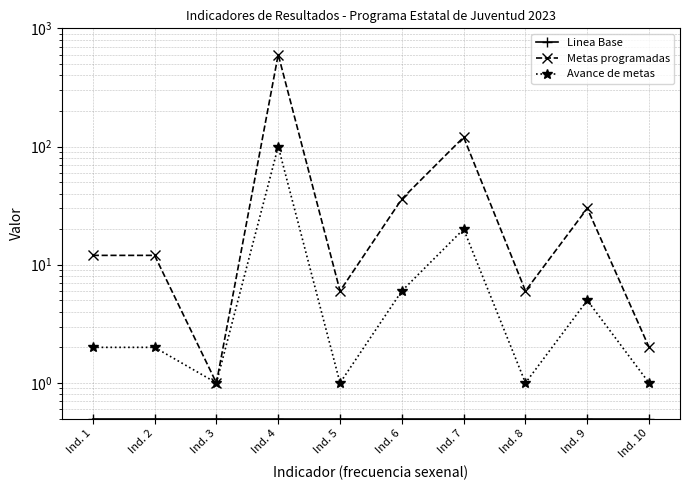

What is the smallest value displayed?

0.5